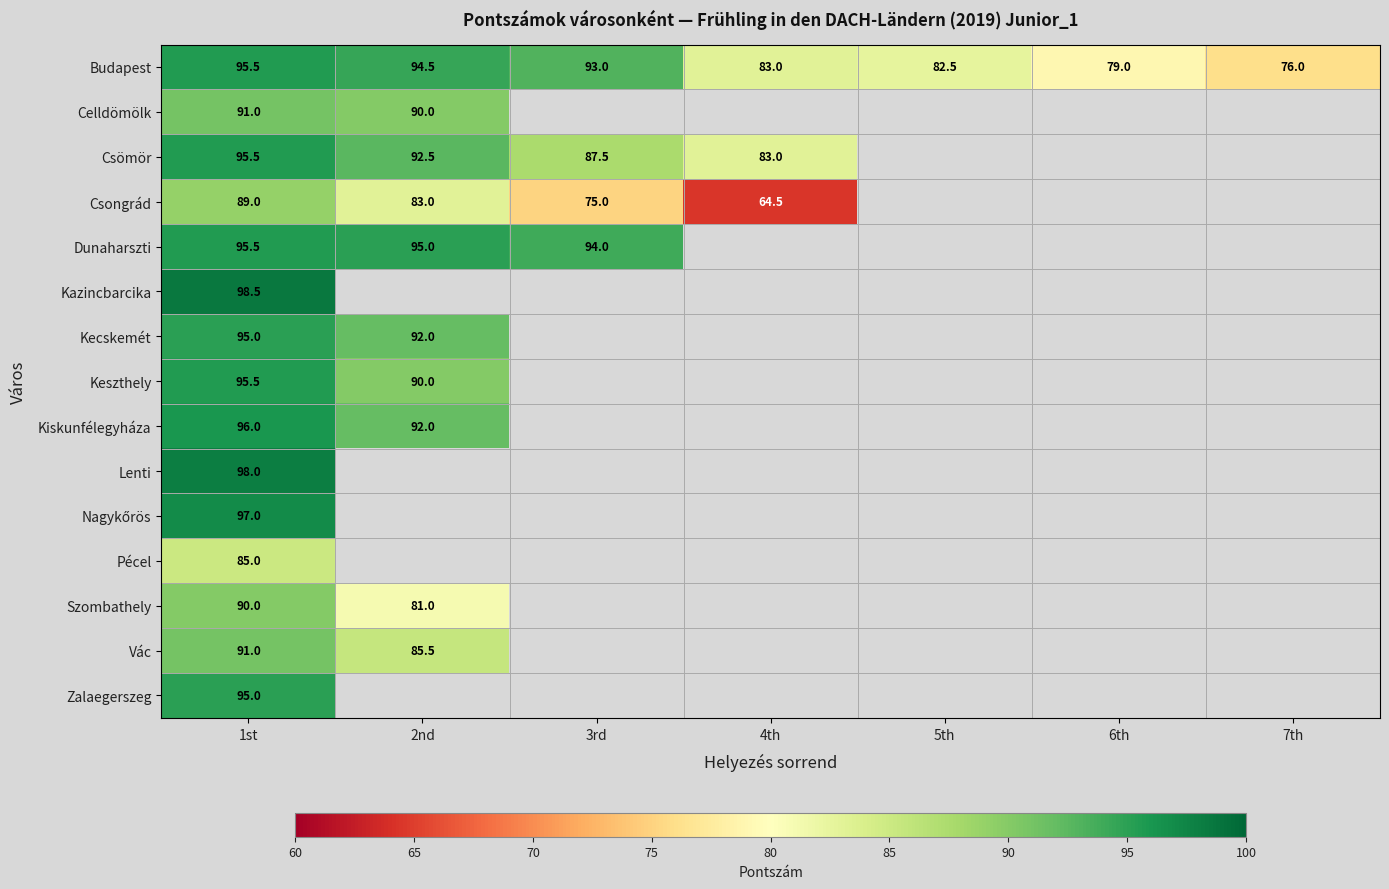

Is the value of Lenti at 1st greater than the value of Vác at 1st?

Yes